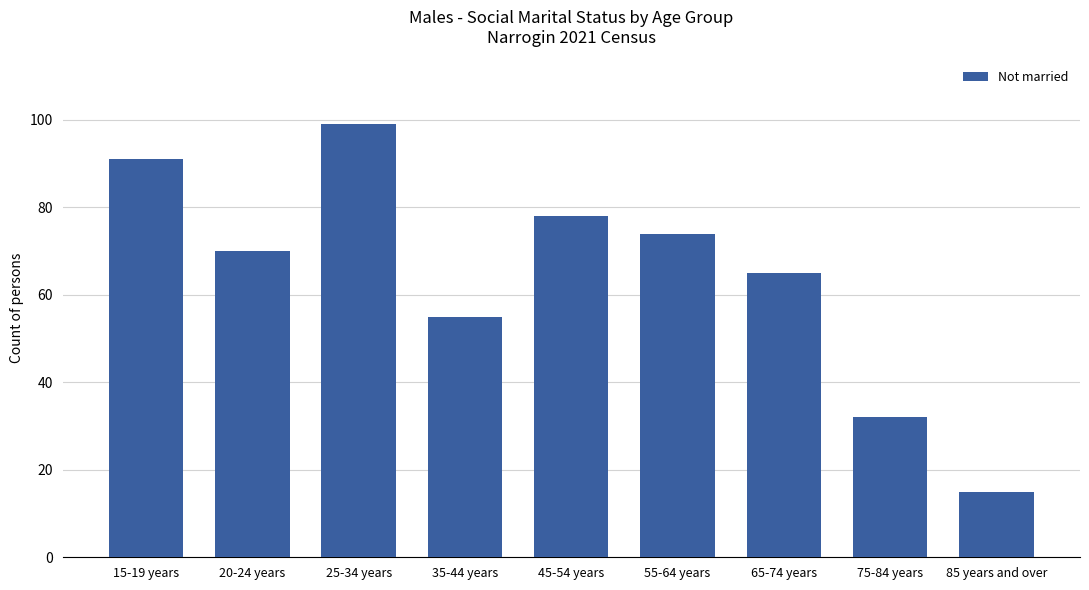

Where is the data nearest to the value 57?

35-44 years